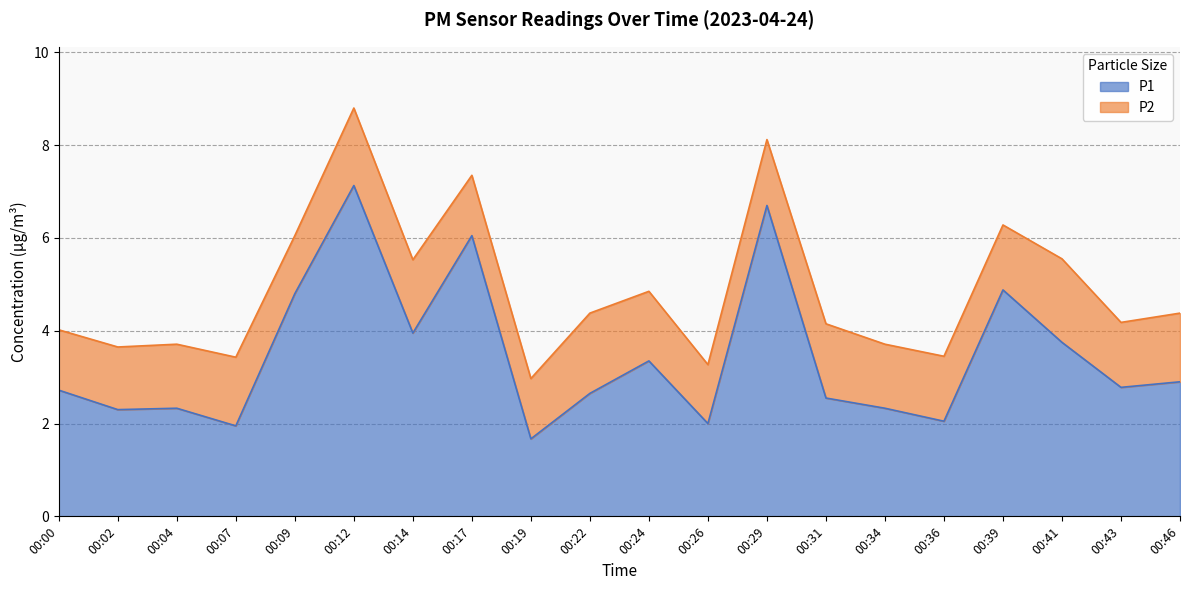

What is the minimum value shown in the chart?

1.7